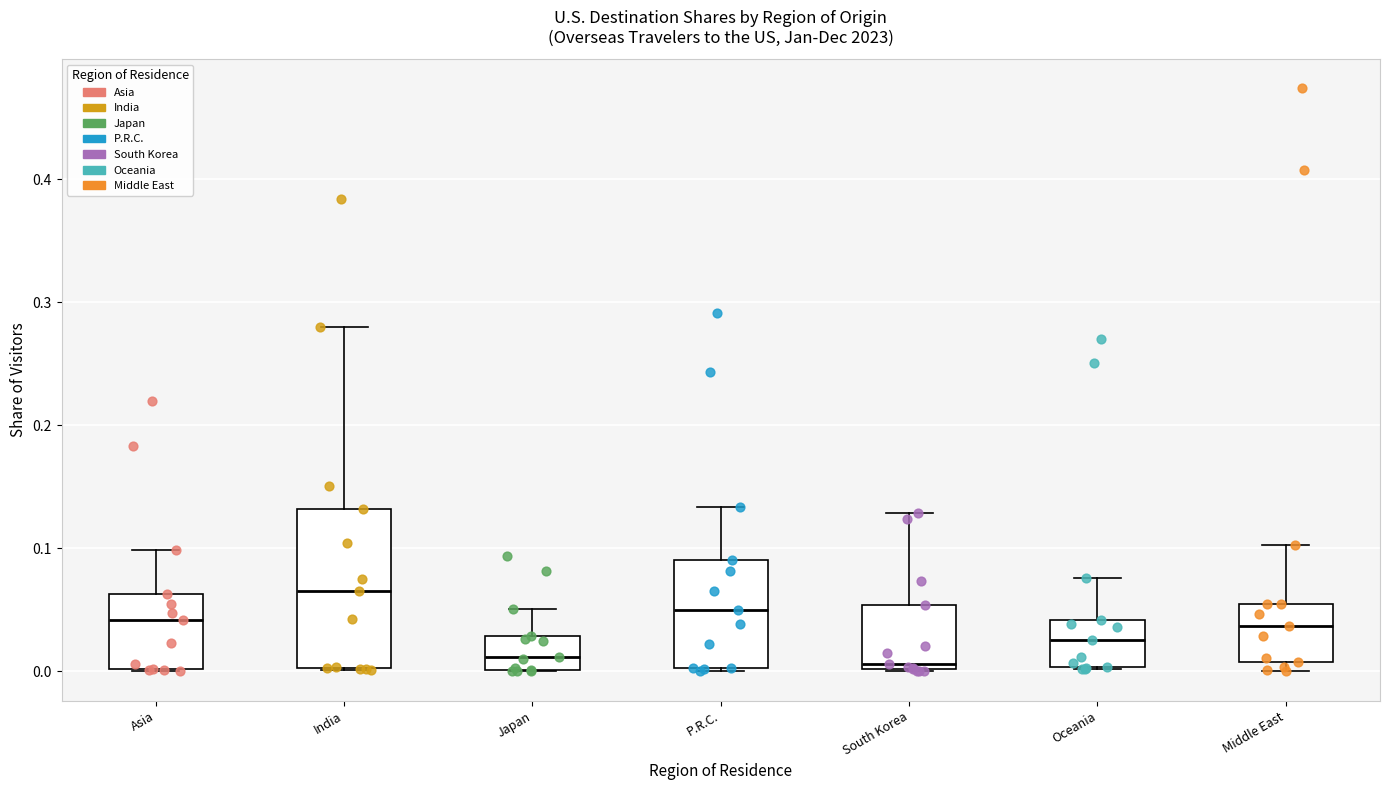

Which box's median line is the highest?

India